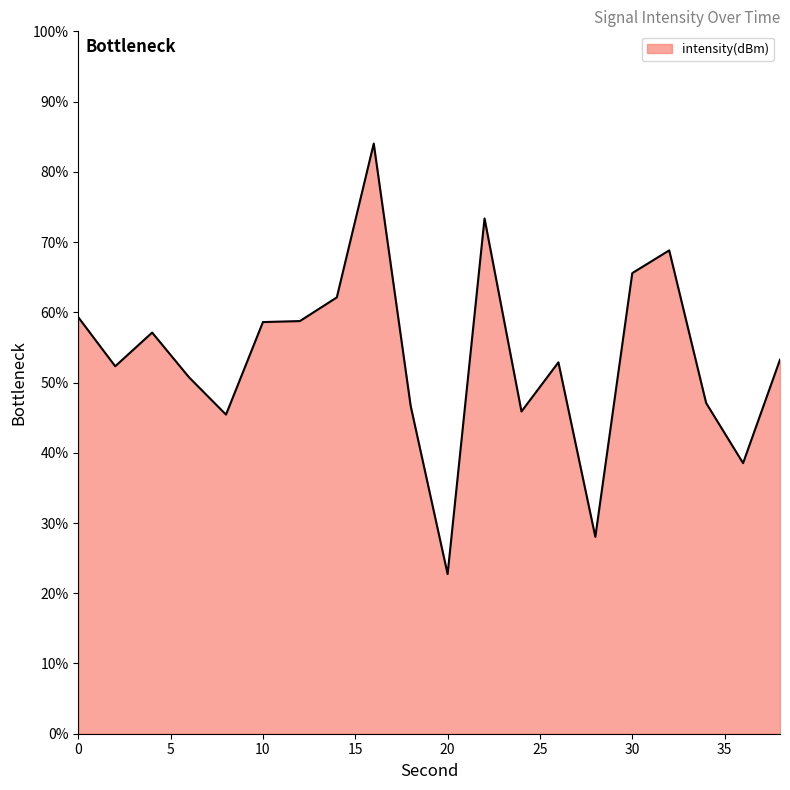

What is the greatest value displayed?

84.0